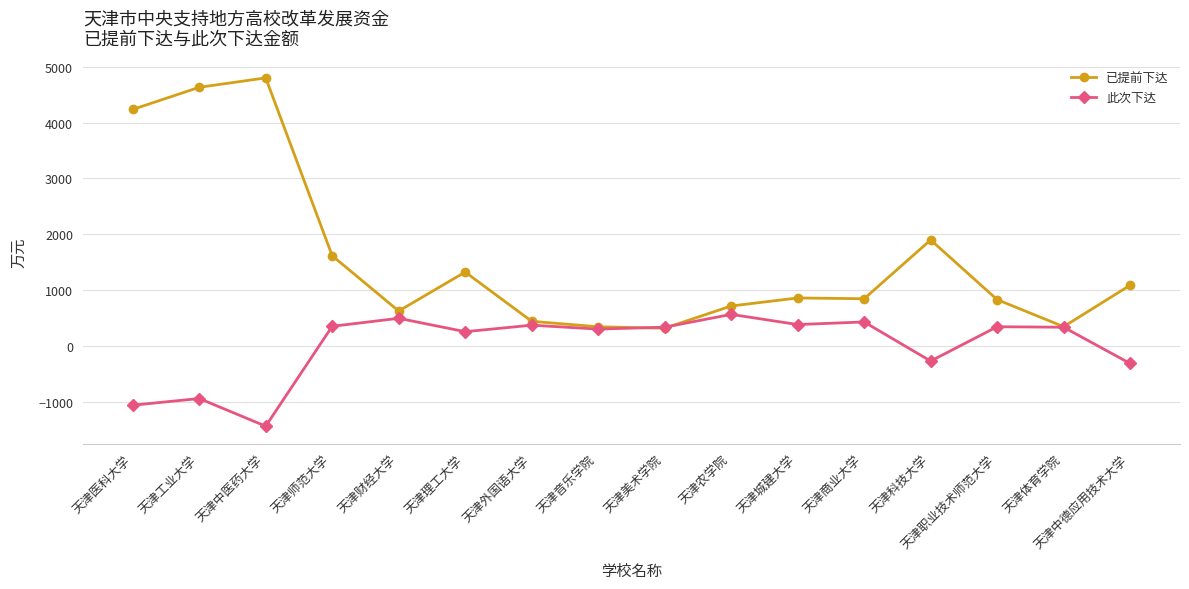

Which series has the largest range (max minus min)?

已提前下达